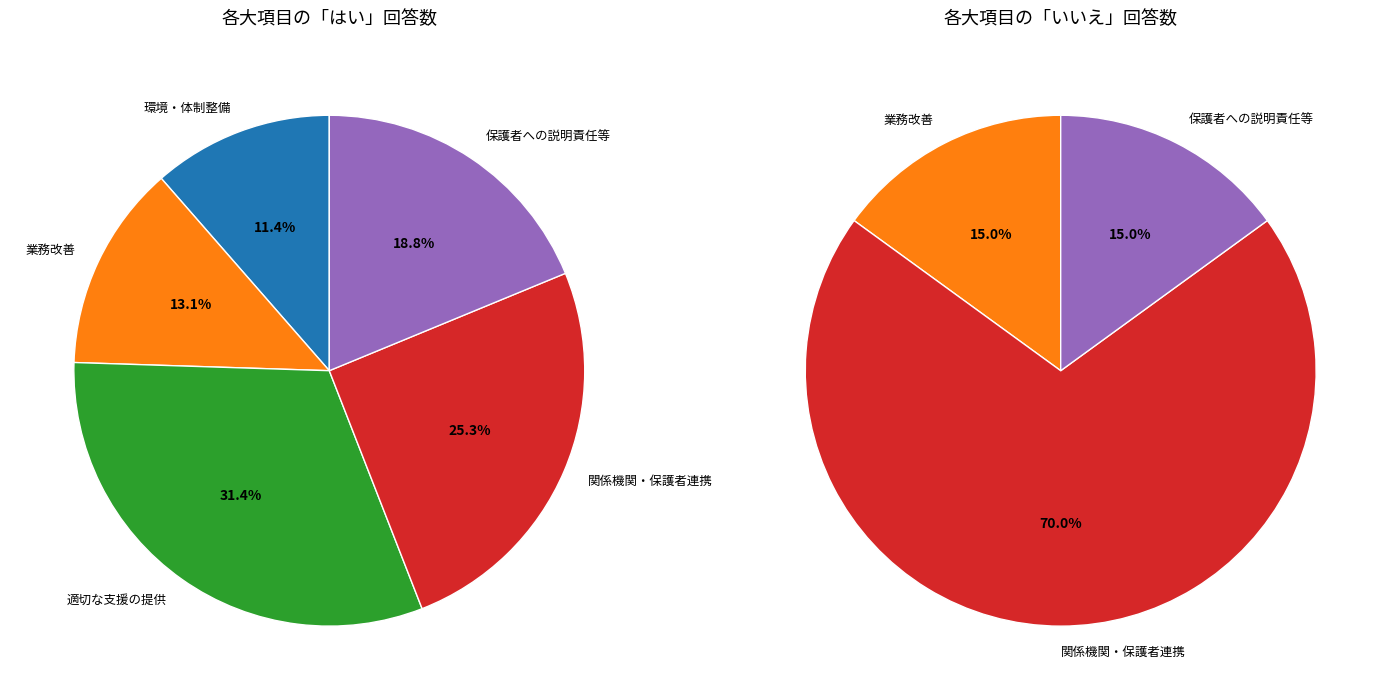

Does any single category account for the majority?

No